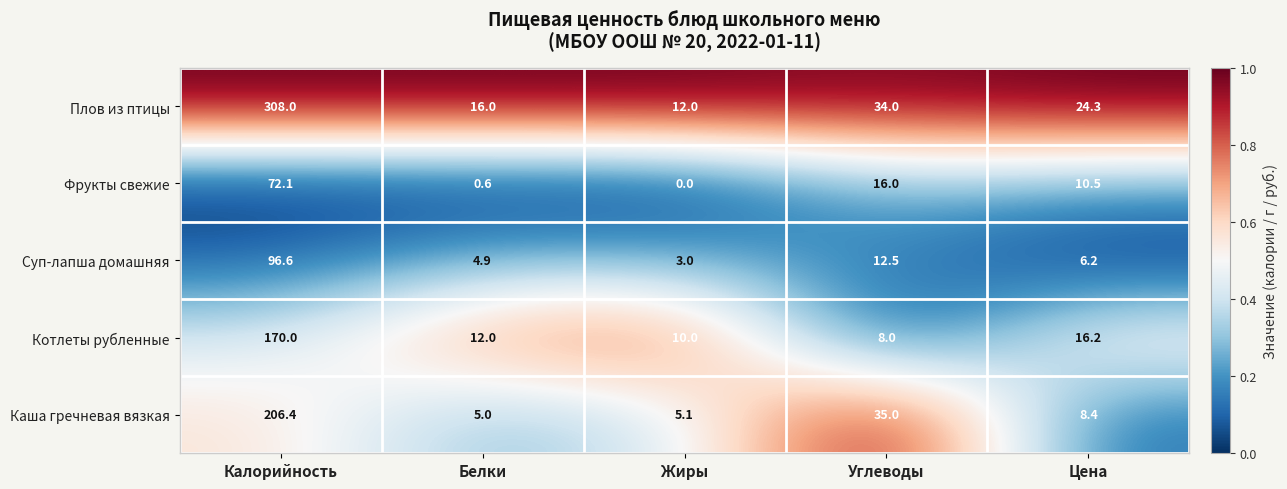

What is the difference between the maximum and second lowest values in the Каша гречневая вязкая series?

201.3